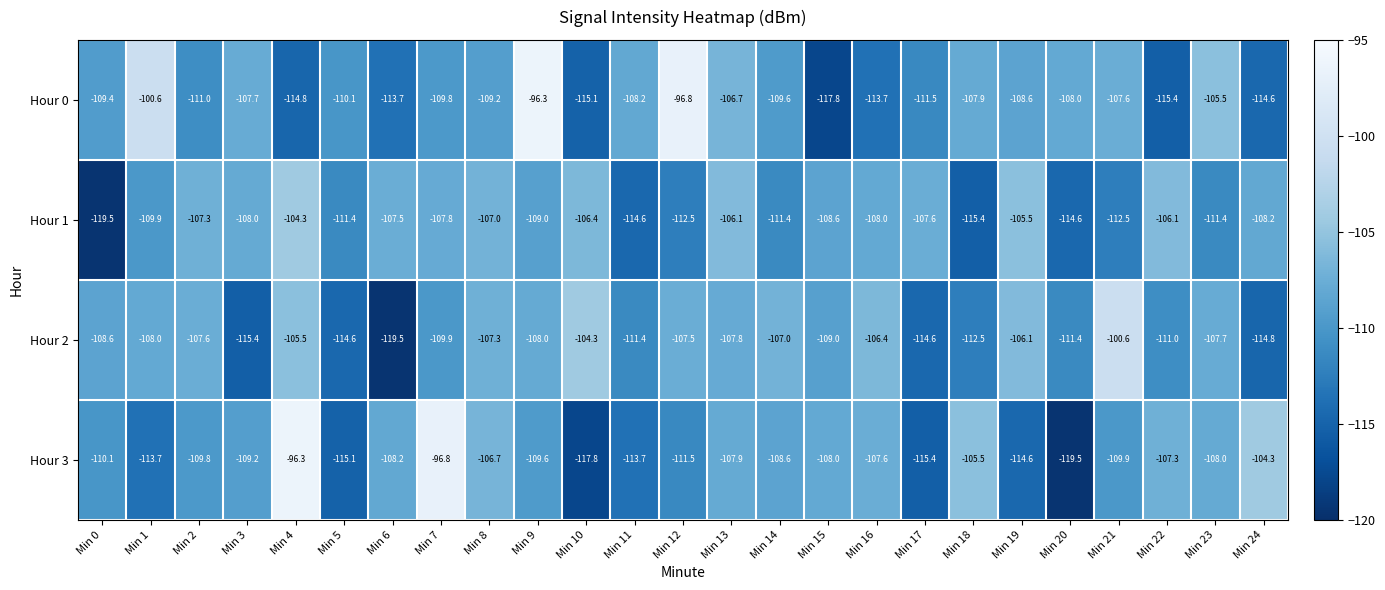

At which category is the sum across all series the highest?

Min 4